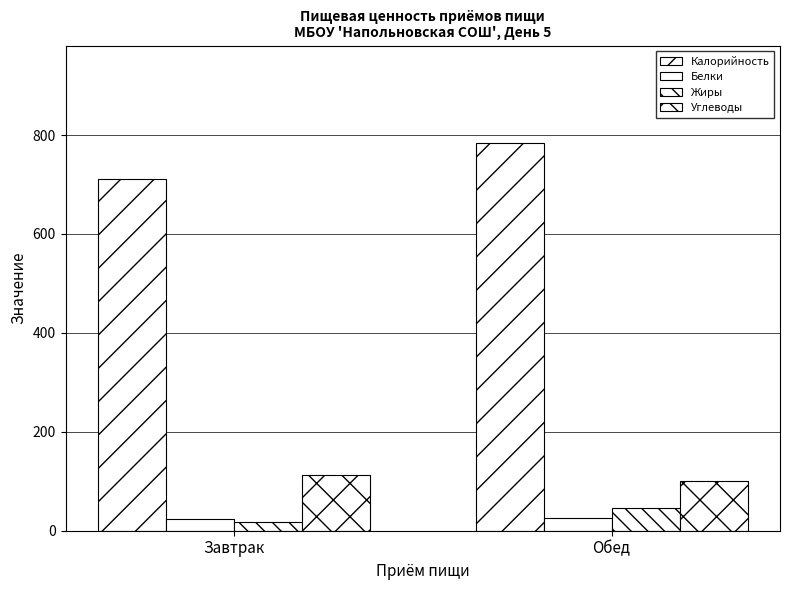

How many groups of bars are there?

2